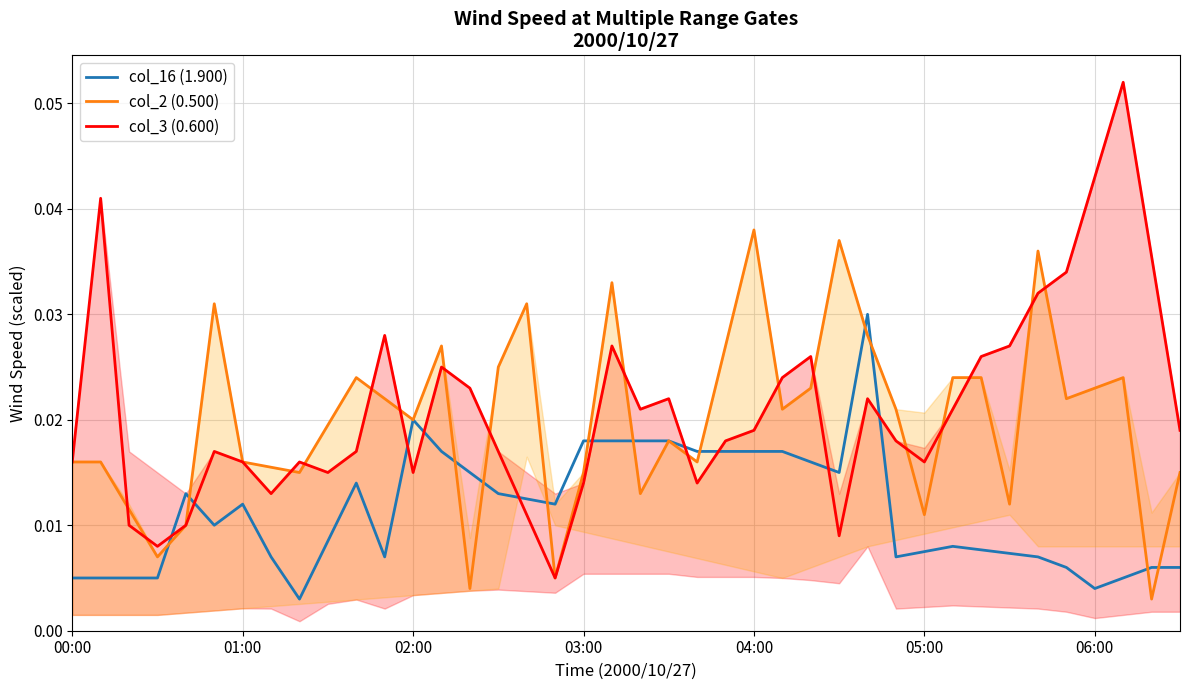

True or false: col_3 (0.600) and col_16 (1.900) intersect in this chart.

True